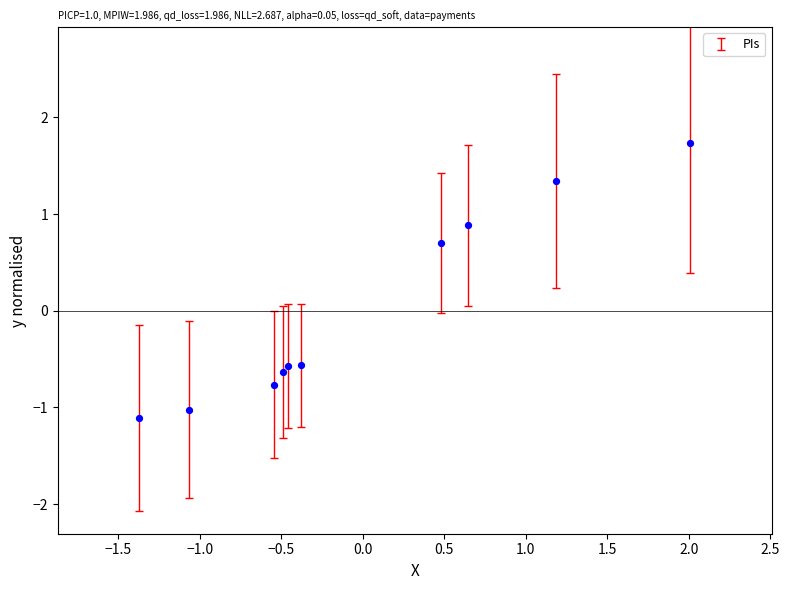

What is the range of Y values (max minus min)?

2.8